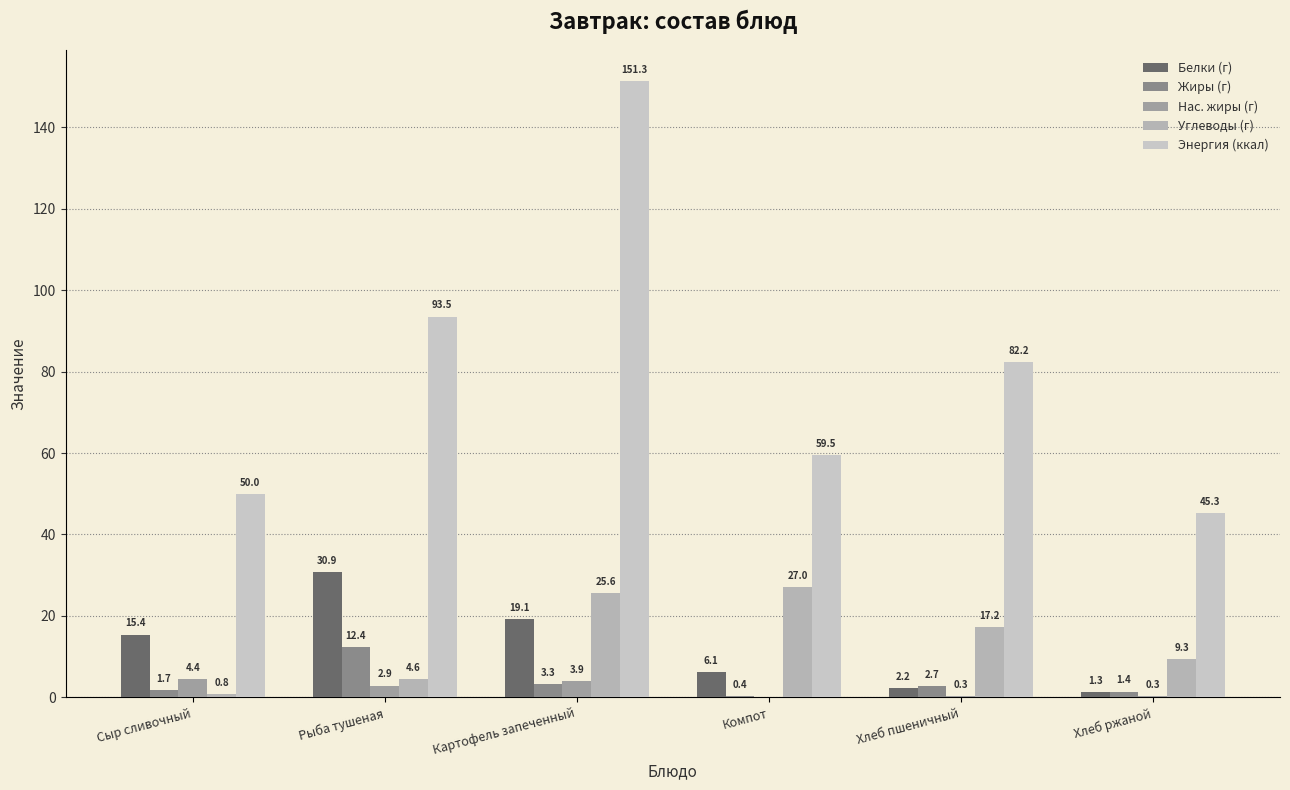

What is the sum of all Энергия (ккал) values?

481.9